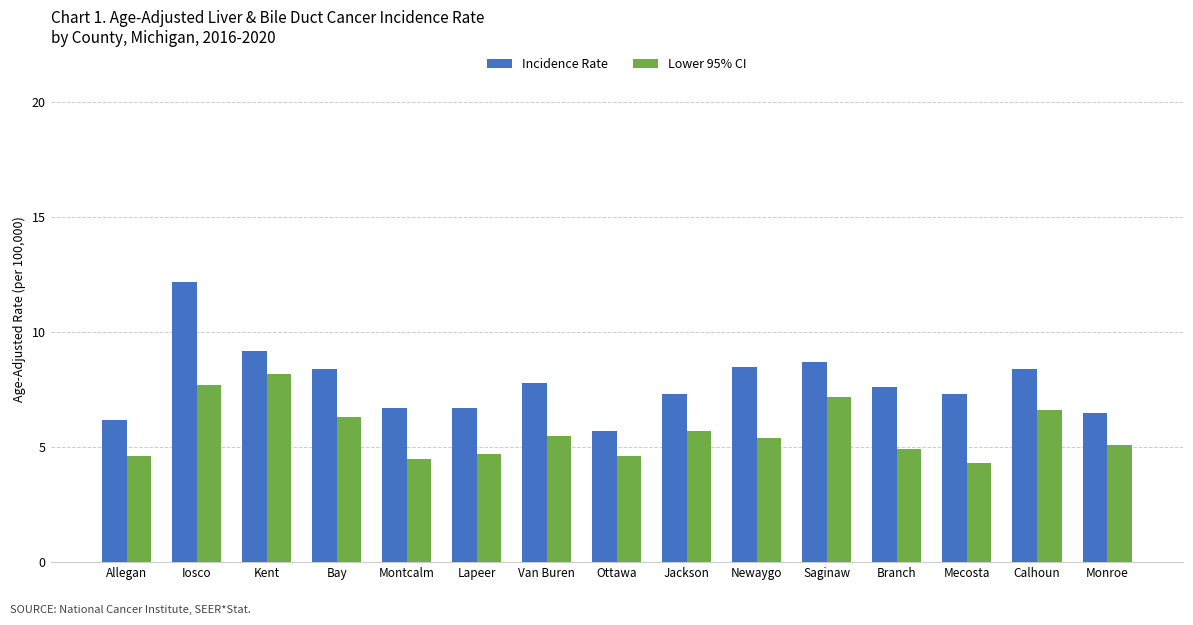

What is the total value across all series at Allegan?

10.8